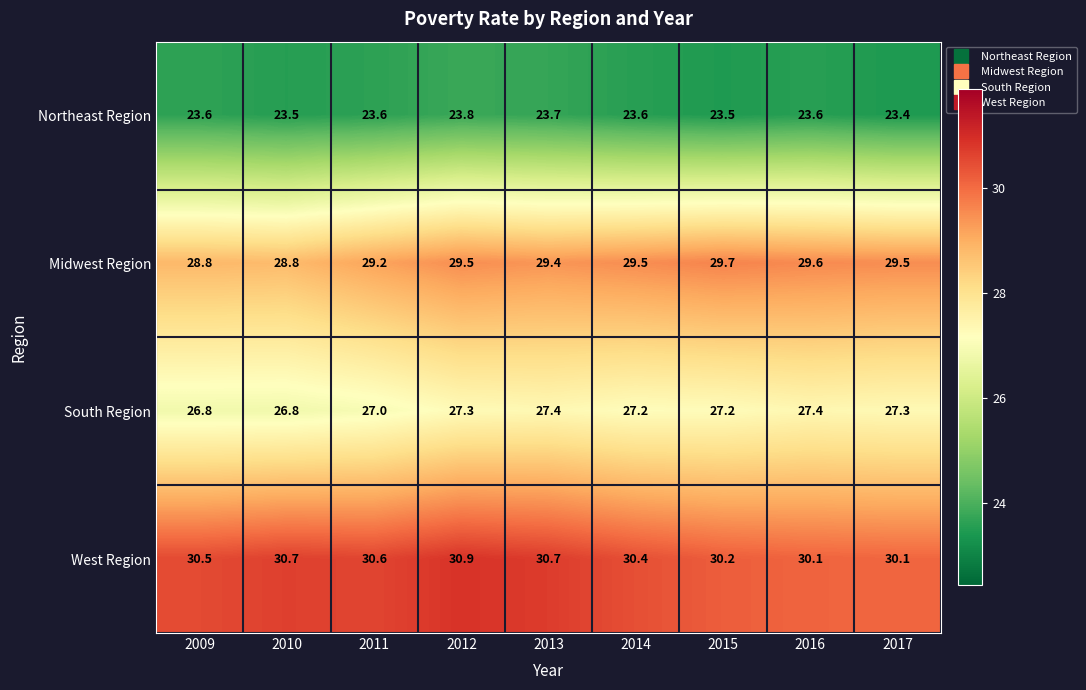

At how many categories does at least one series exceed 26?

9